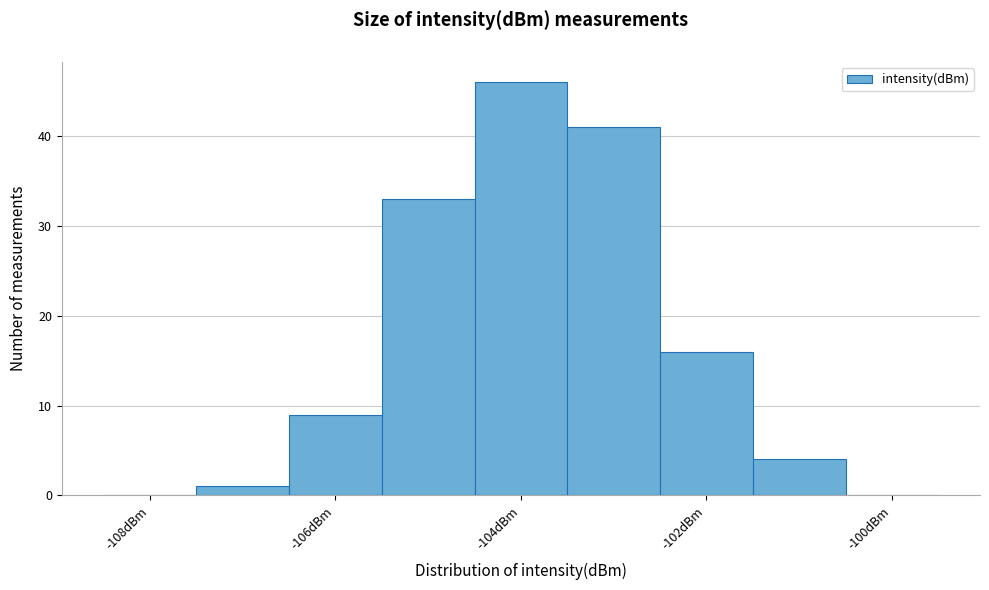

Reading left to right, transcribe this chart: for each bar, give the range it covers on the x-axis and its height. Neither the bar edges nor the heights are printed on the chart, so give them approximately, as read against the axes.

-108.5 to -107.5: 0
-107.5 to -106.5: 1
-106.5 to -105.5: 9
-105.5 to -104.5: 33
-104.5 to -103.5: 46
-103.5 to -102.5: 41
-102.5 to -101.5: 16
-101.5 to -100.5: 4
-100.5 to -99.5: 0